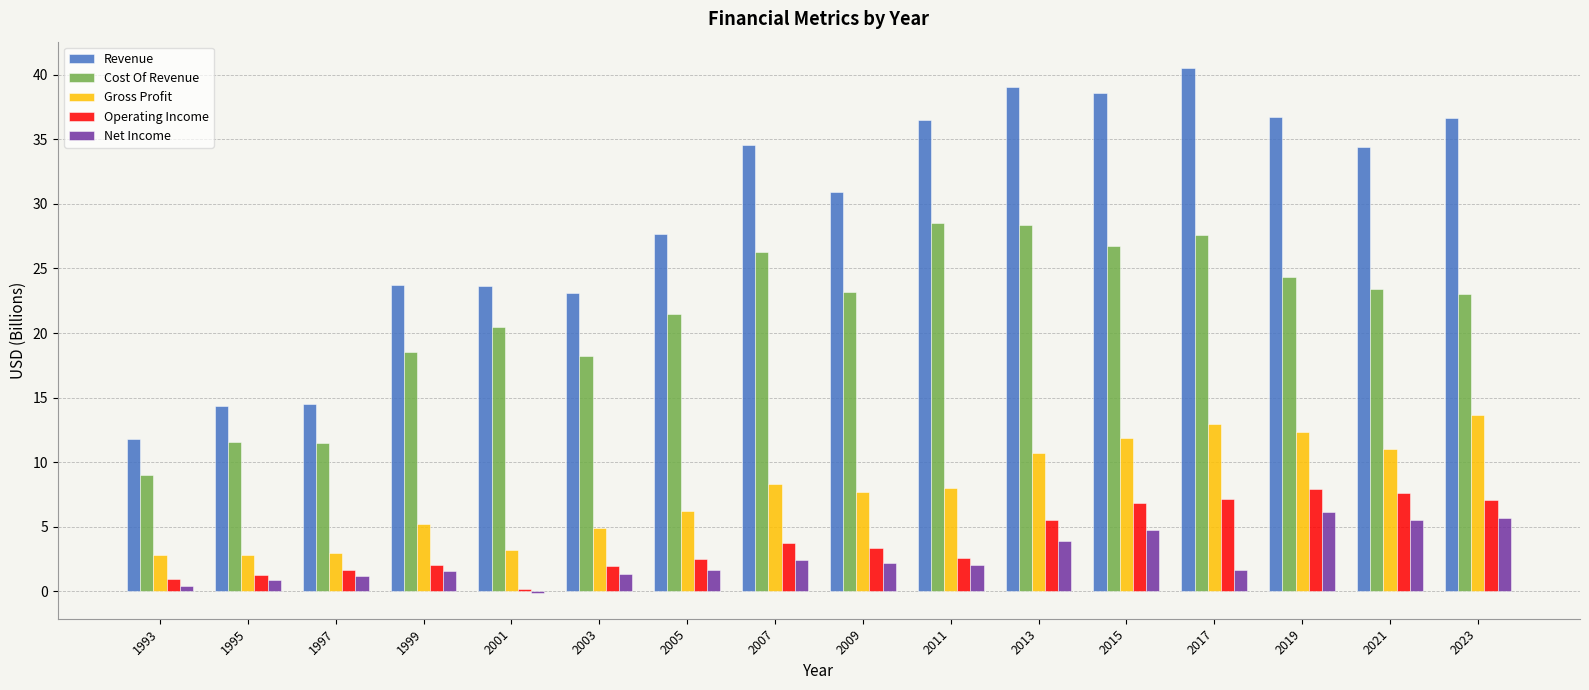

Does the chart contain stacked bars?

No